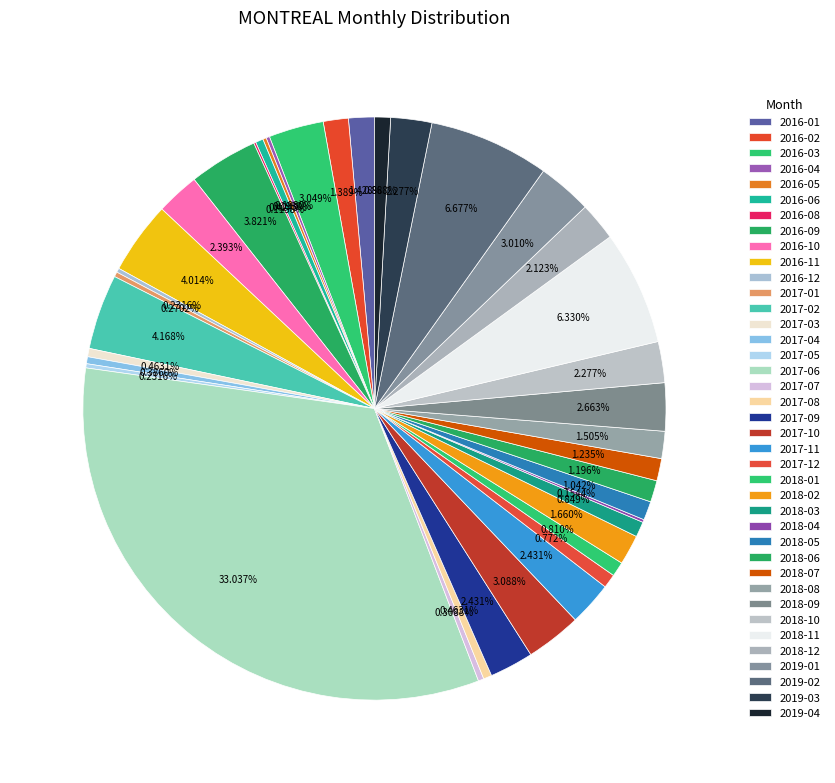

Rank the categories by value from lowest to highest.

2016-07, 2016-08, 2018-04, 2016-04, 2016-05, 2016-12, 2017-05, 2017-01, 2017-07, 2017-04, 2016-06, 2017-03, 2017-08, 2017-12, 2018-01, 2018-03, 2019-04, 2018-05, 2018-06, 2018-07, 2016-02, 2016-01, 2018-08, 2018-02, 2018-12, 2018-10, 2019-03, 2016-10, 2017-09, 2017-11, 2018-09, 2019-01, 2016-03, 2017-10, 2016-09, 2016-11, 2017-02, 2018-11, 2019-02, 2017-06